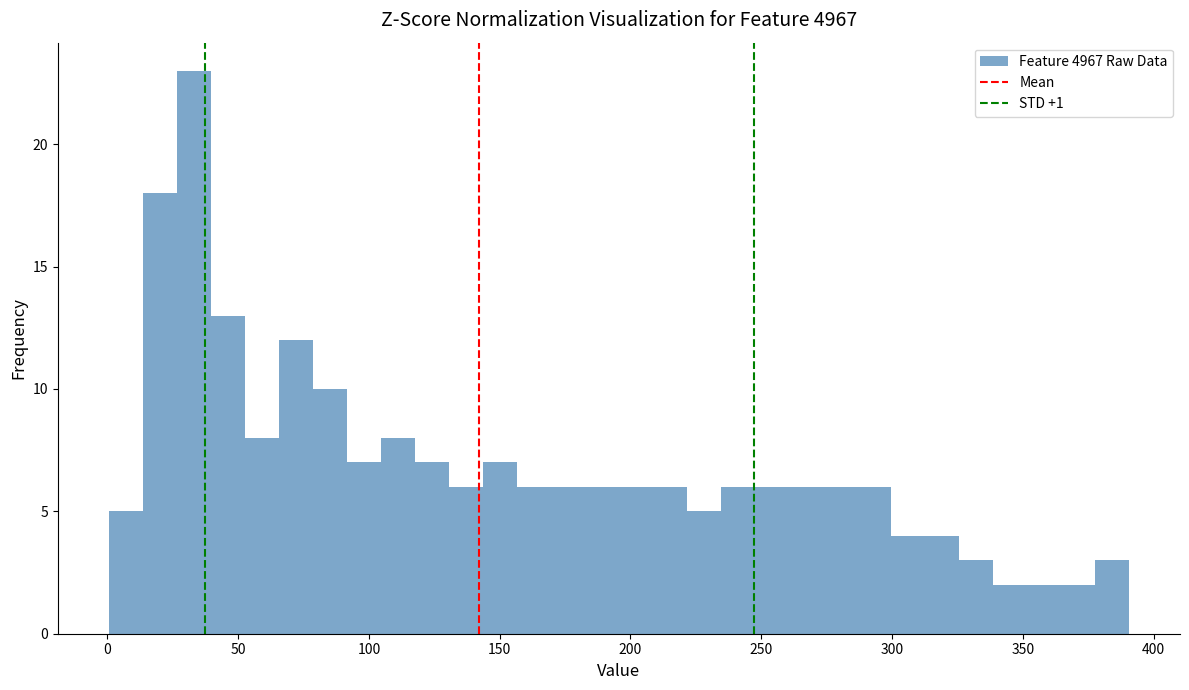

Around what value on the x-axis is the tallest bar? Give the approximate position of its centre, as read against the axis.

35